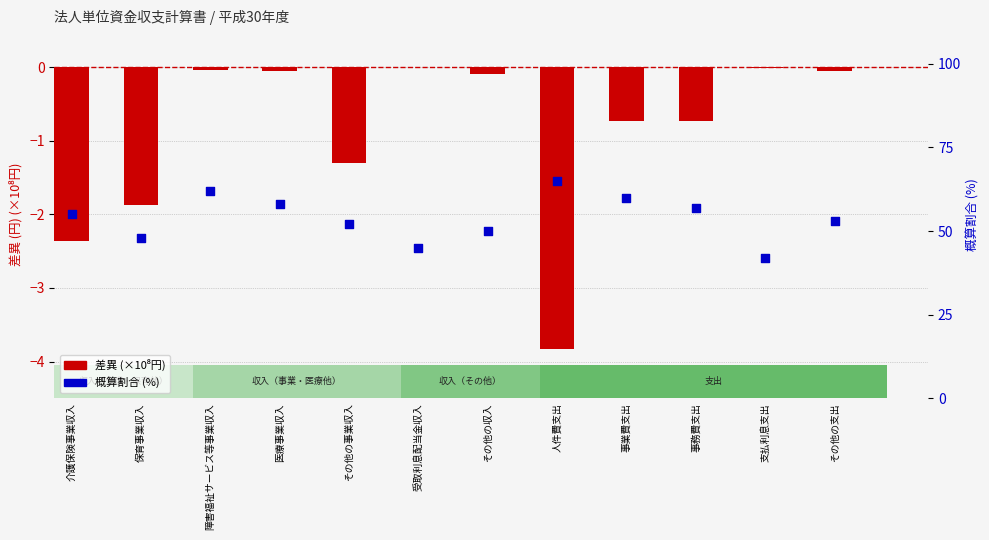

What is the total value across all series at 受取利息配当金収入?

45.0